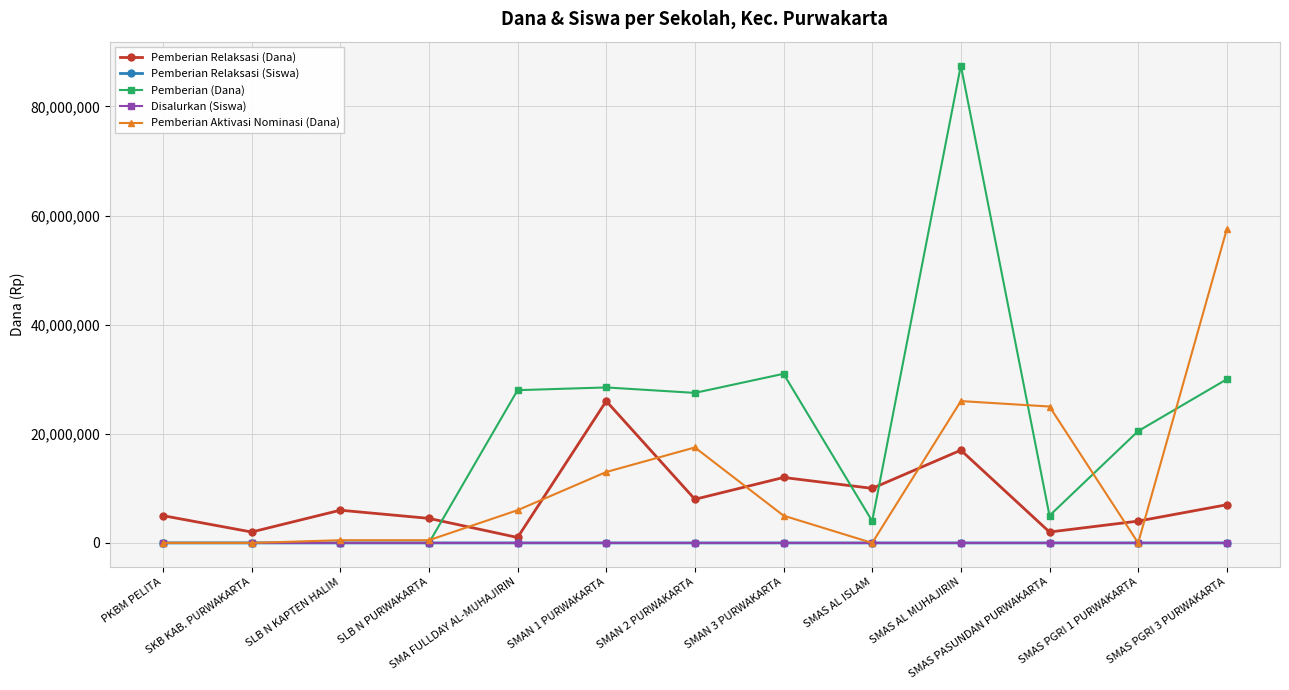

What is the sum of the Pemberian Relaksasi (Siswa) values at SMA FULLDAY AL-MUHAJIRIN and SLB N KAPTEN HALIM?

7